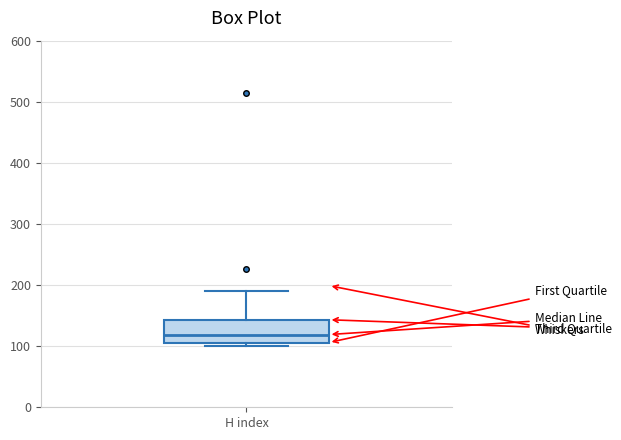

Transcribe this box plot: give where the median line is, the range the box spans, and where the two whiskers end, as read against the y-axis. The values are not printed on the chart, so give them approximately, as read against the axis.

median 120, box 110 to 140, whiskers 100 to 190